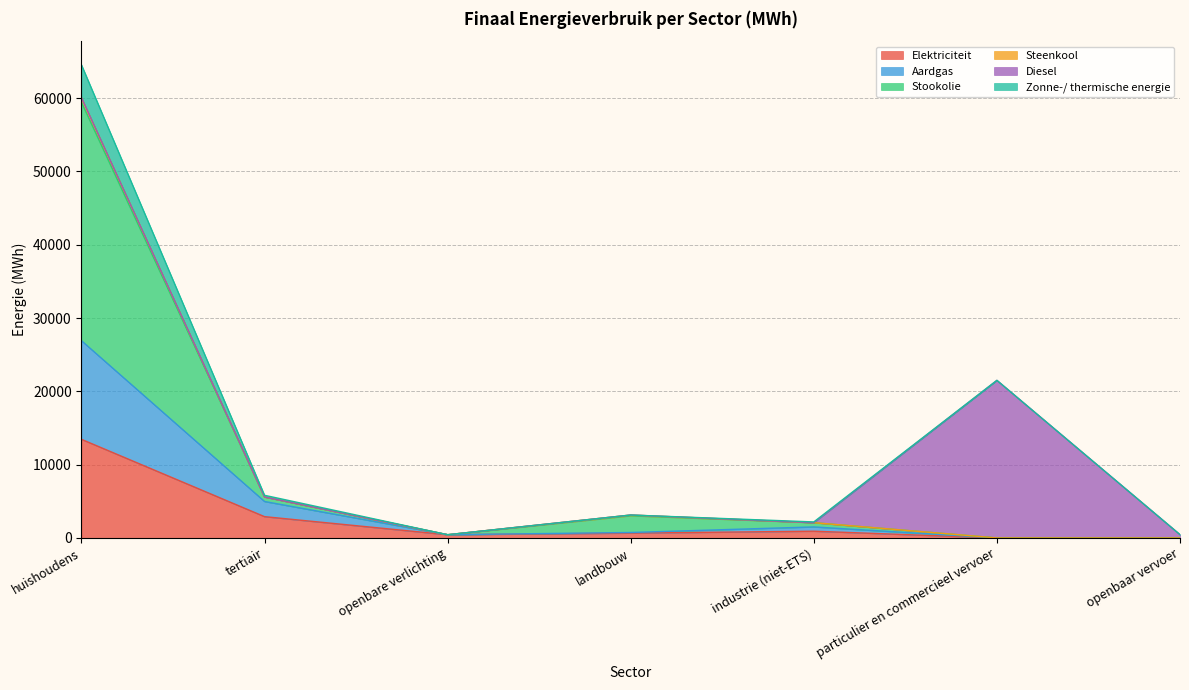

At which label does Elektriciteit reach its peak?

huishoudens